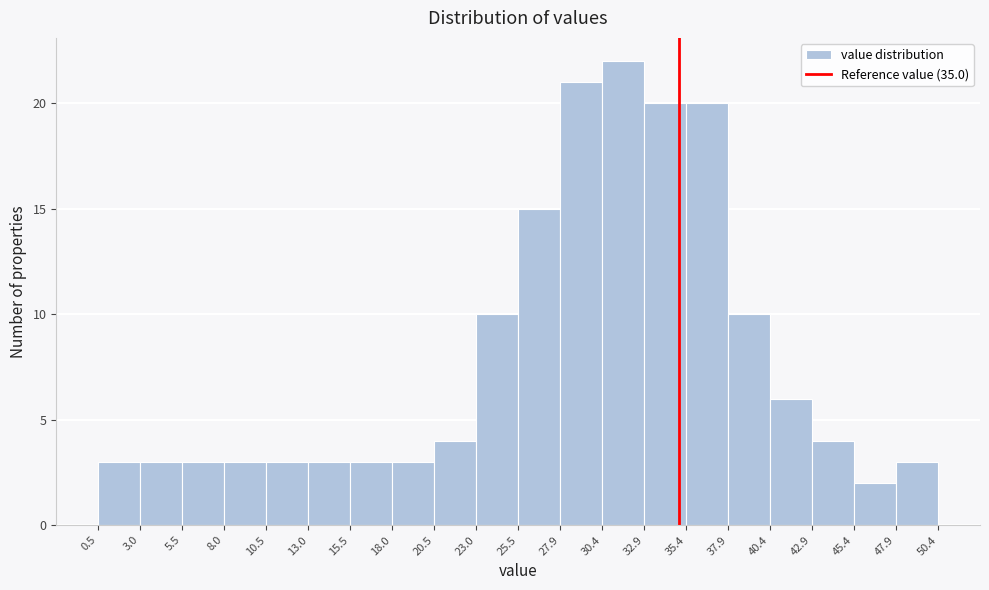

Reading left to right, transcribe this chart: for each bar, give the range it covers on the x-axis and its height. The values are not printed on the chart, so give them approximately, as read against the axis.

0.5 to 3.0: 3
3.0 to 5.5: 3
5.5 to 8.0: 3
8.0 to 10.5: 3
10.5 to 13.0: 3
13.0 to 15.5: 3
15.5 to 18.0: 3
18.0 to 20.5: 3
20.5 to 23.0: 4
23.0 to 25.5: 10
25.5 to 27.9: 15
27.9 to 30.4: 21
30.4 to 32.9: 22
32.9 to 35.4: 20
35.4 to 37.9: 20
37.9 to 40.4: 10
40.4 to 42.9: 6
42.9 to 45.4: 4
45.4 to 47.9: 2
47.9 to 50.4: 3